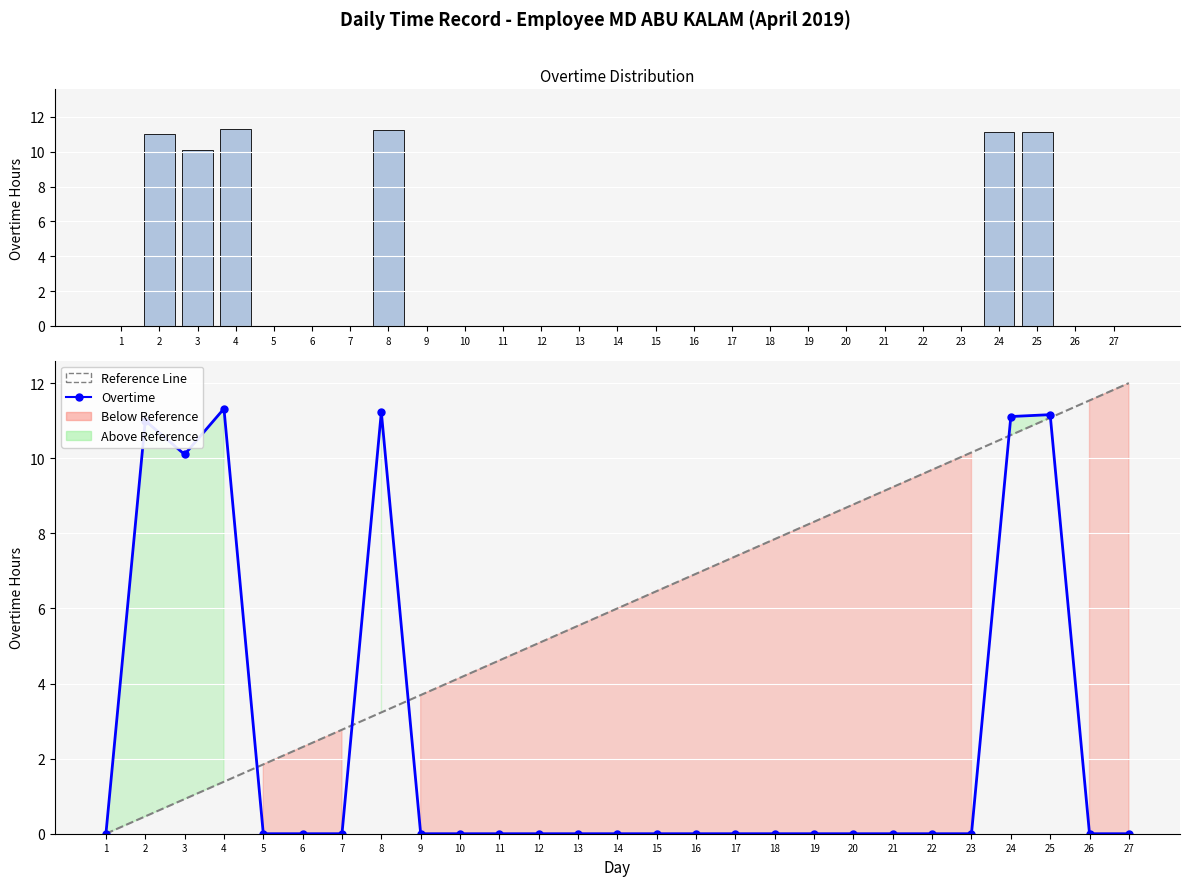

The Overtime series shows 2.4 at 25. True or false?

False